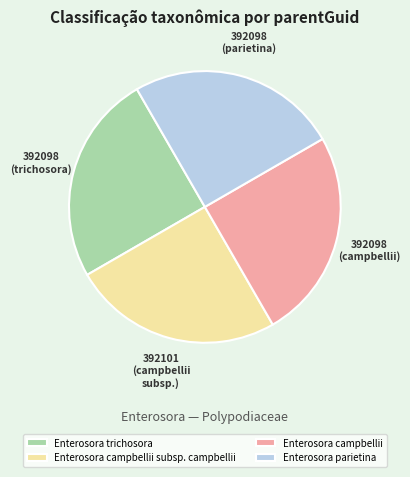

Approximately how many times larger is the value at Enterosora parietina compared to Enterosora trichosora?

1.0